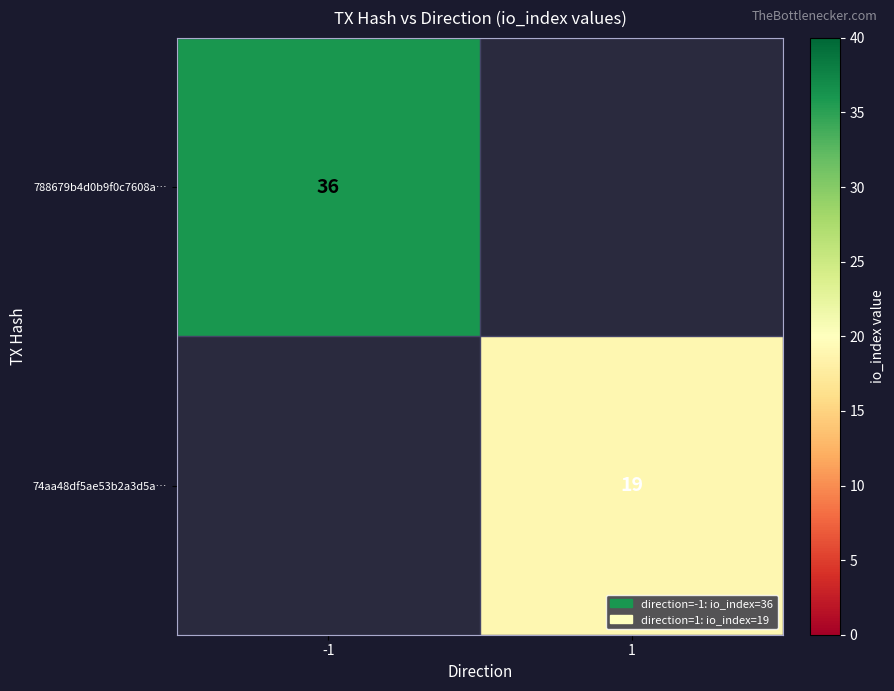

The 74aa48df5ae53b2a3d5a… series shows 31 at 1. True or false?

False